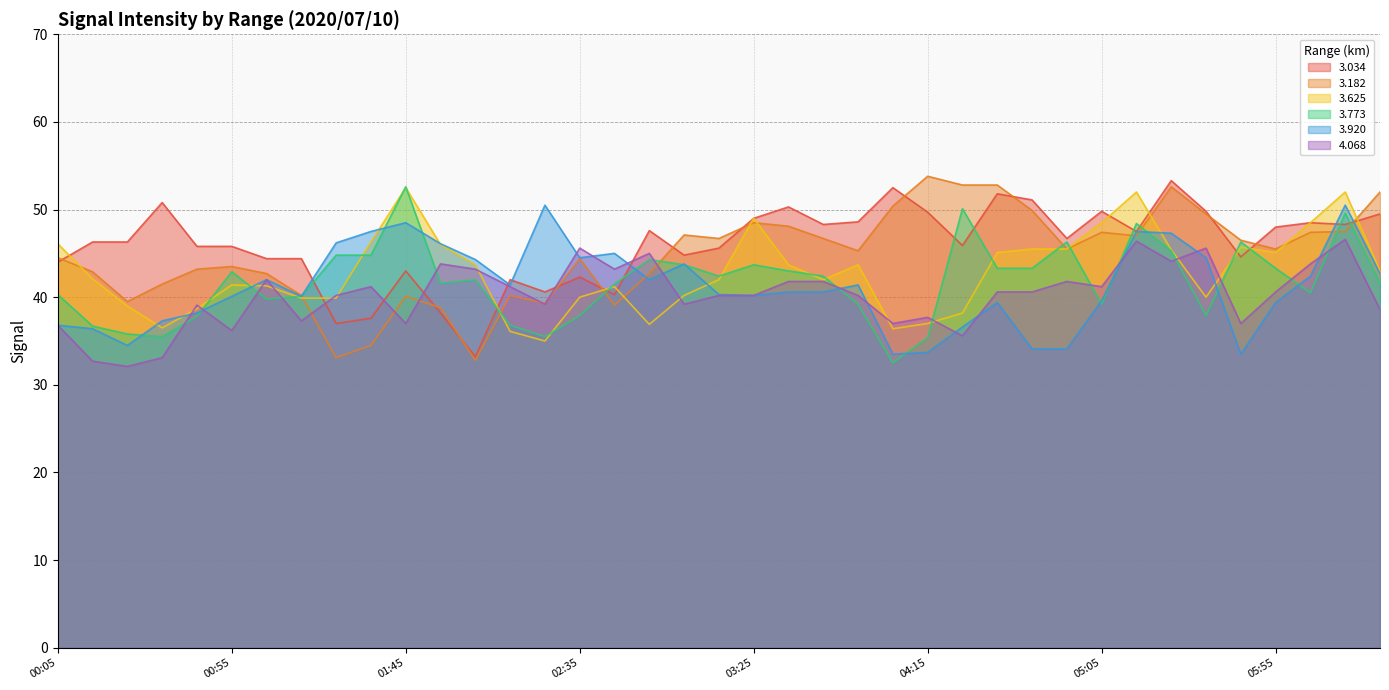

At which category does   3.182 reach its first local valley?

2020/07/10 00:25